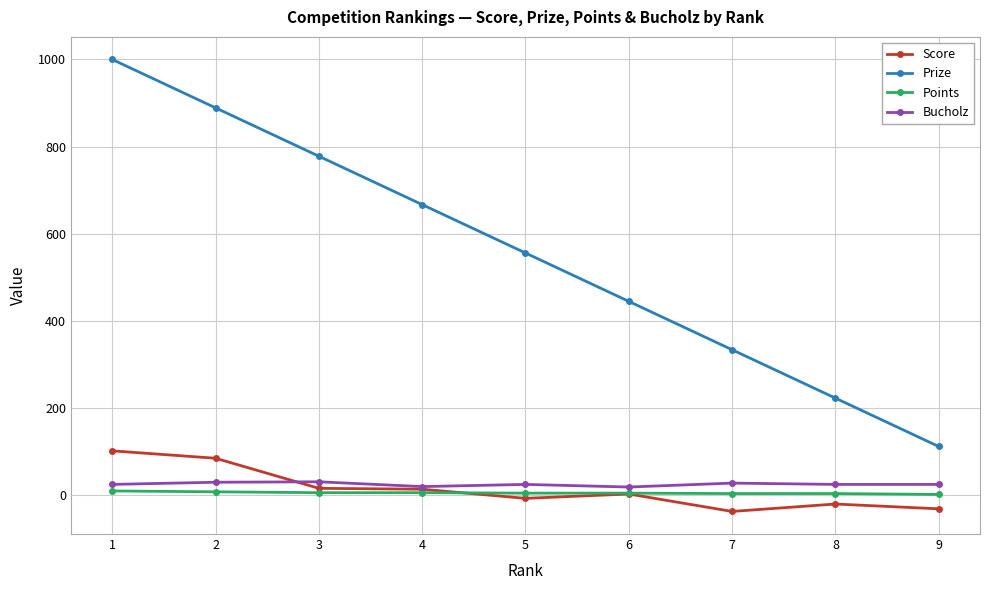

What is the minimum value shown in the chart?

-37